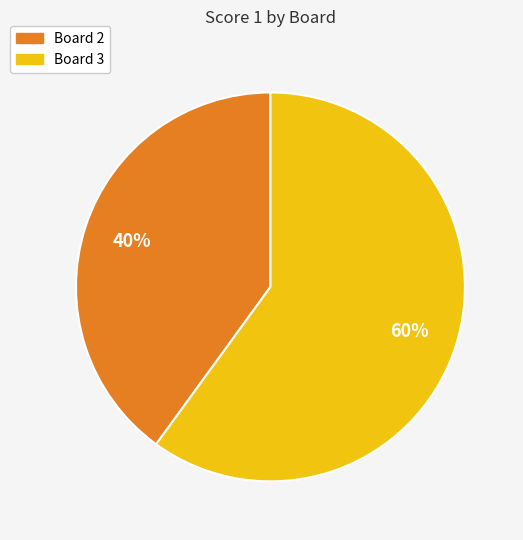

To the nearest percent, what is the difference between the largest and smallest slice percentages?

20%